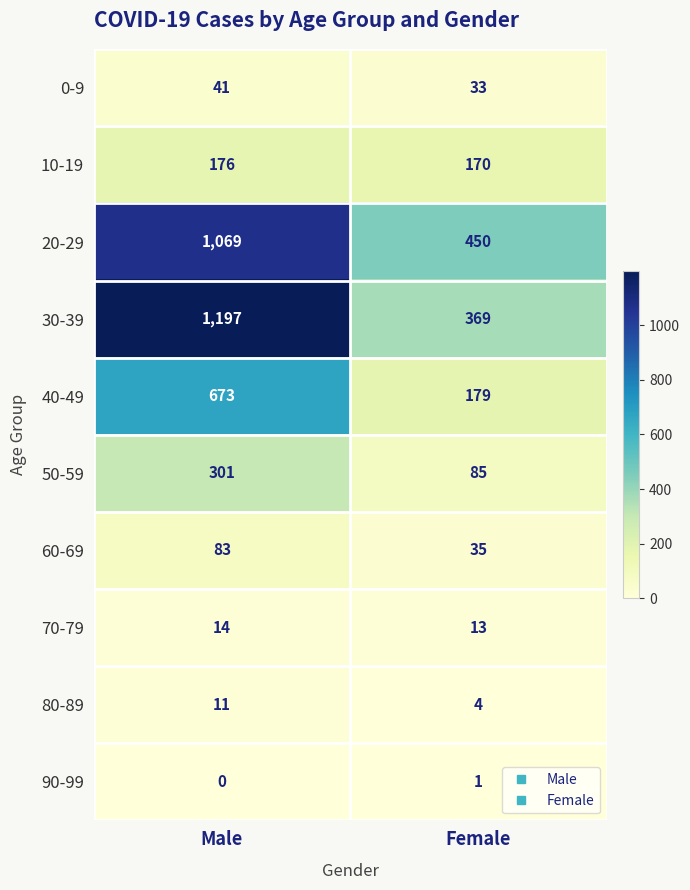

At which label is 90-99 closest to 0?

Male